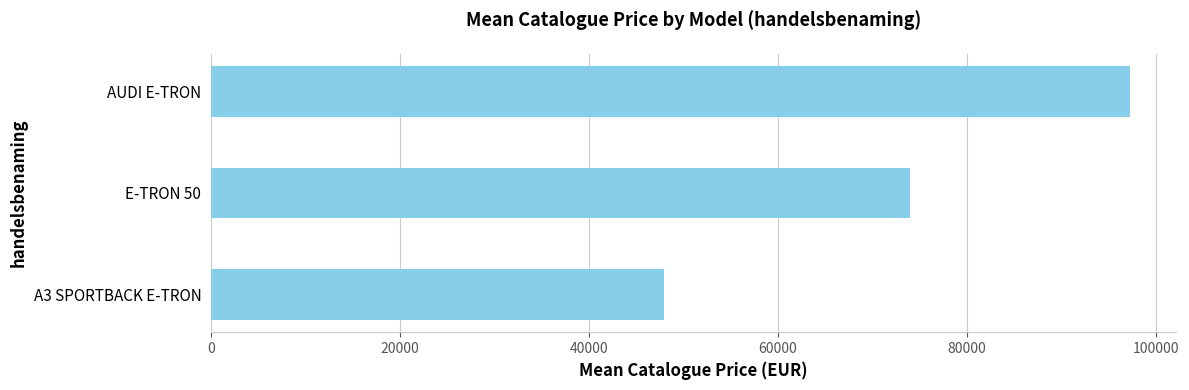

The value at E-TRON 50 is 73996. True or false?

True